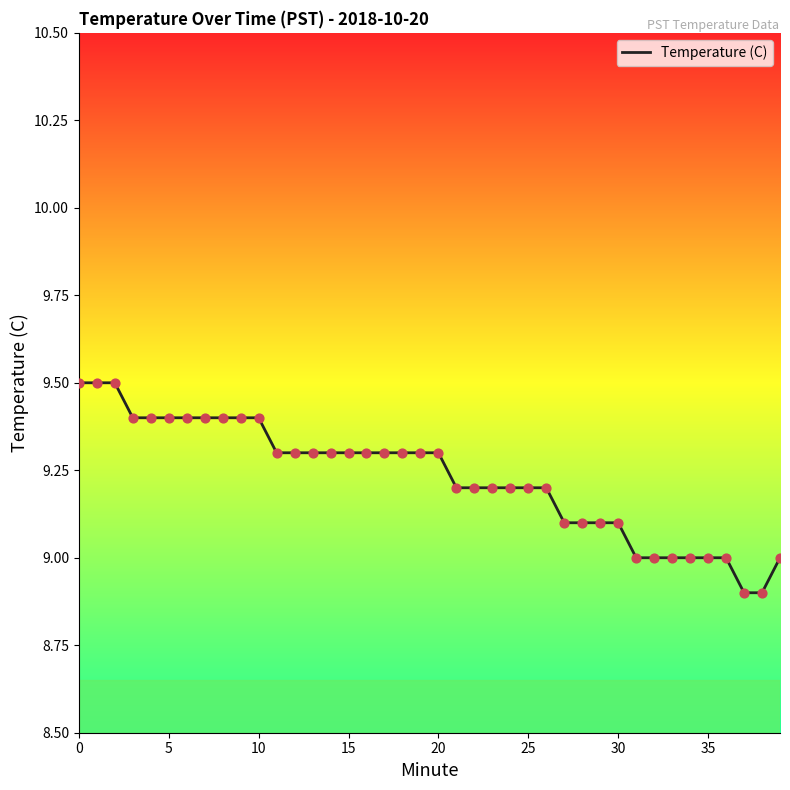

What is the maximum value shown in the chart?

9.5